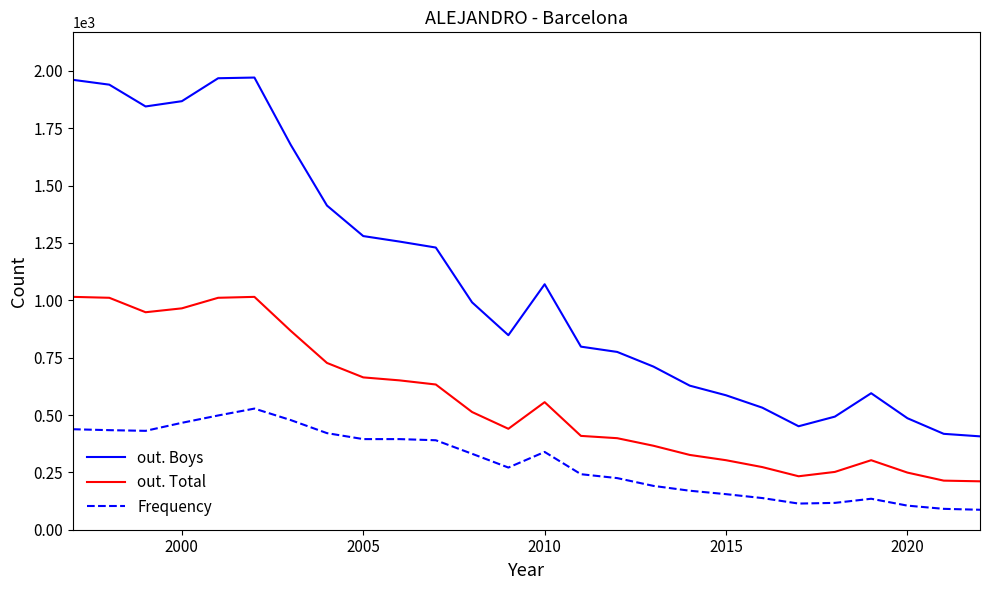

Which series has the largest range (max minus min)?

out. Boys